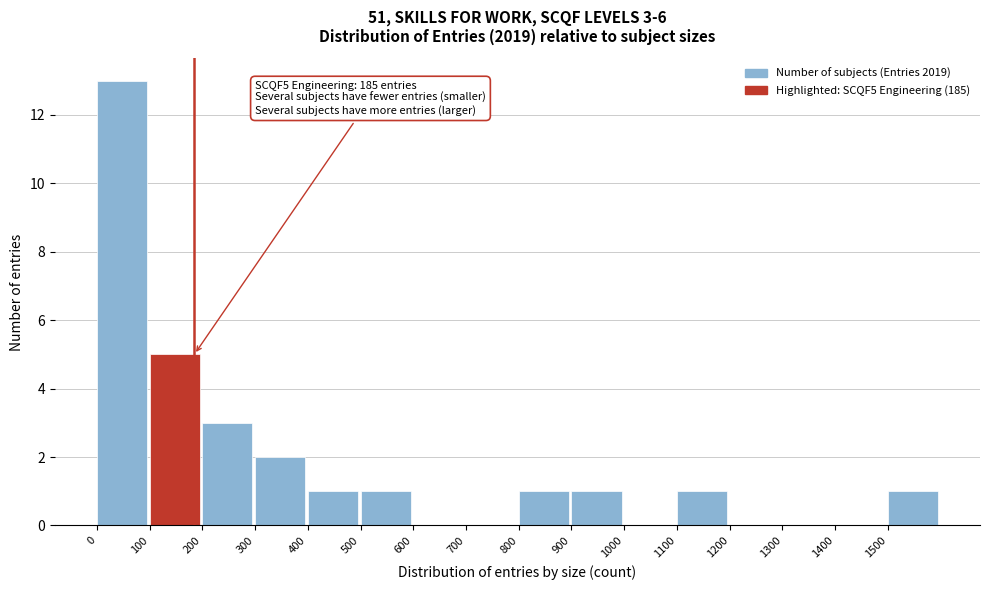

Which range on the x-axis has the tallest bar?

0 to 100